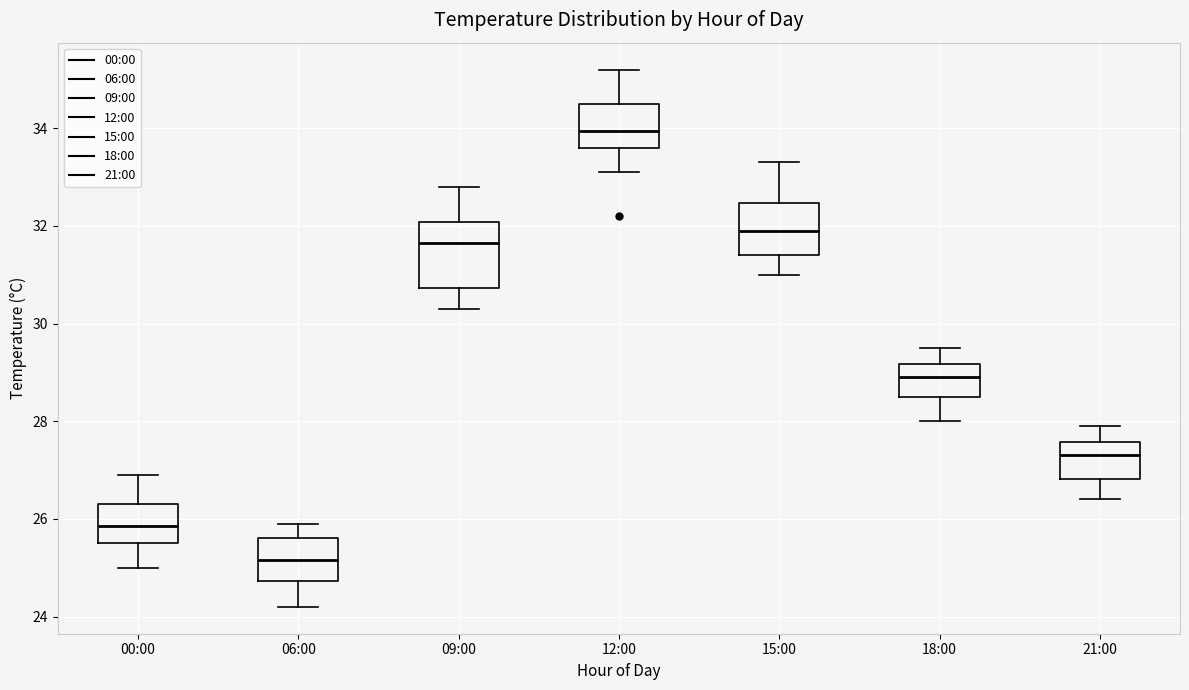

Reading left to right, transcribe this box plot: for each box, give where its median line is, the range the box spans, and where its two whiskers end, as read against the y-axis. The values are not printed on the chart, so give them approximately, as read against the axis.

00:00: median 25.8, box 25.6 to 26.4, whiskers 25.0 to 27.0
06:00: median 25.2, box 24.8 to 25.6, whiskers 24.2 to 26.0
09:00: median 31.6, box 30.8 to 32.0, whiskers 30.4 to 32.8
12:00: median 34.0, box 33.6 to 34.6, whiskers 33.2 to 35.2
15:00: median 32.0, box 31.4 to 32.4, whiskers 31.0 to 33.4
18:00: median 29.0, box 28.6 to 29.2, whiskers 28.0 to 29.6
21:00: median 27.4, box 26.8 to 27.6, whiskers 26.4 to 28.0